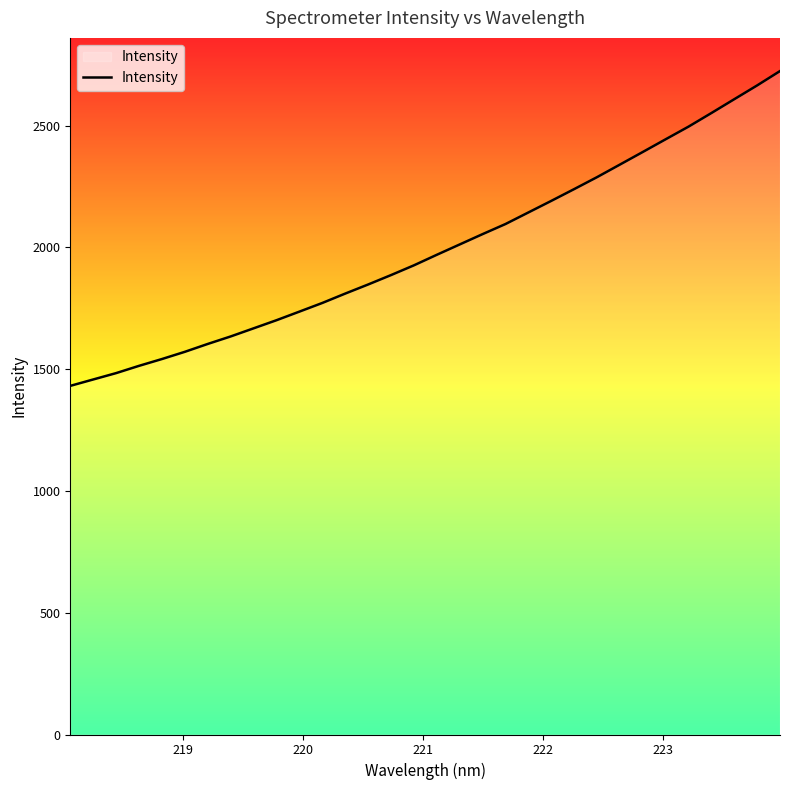

What is the difference between the maximum and minimum values?

1292.4